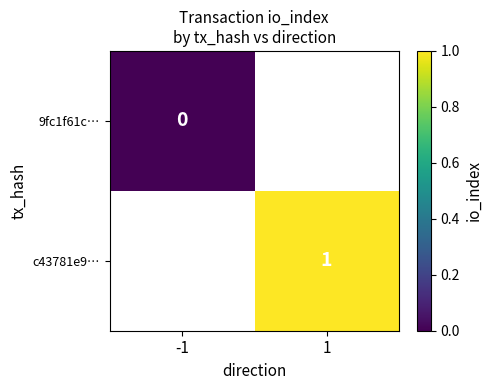

Is it true that c43781e9… equals 1.4 at 1?

False